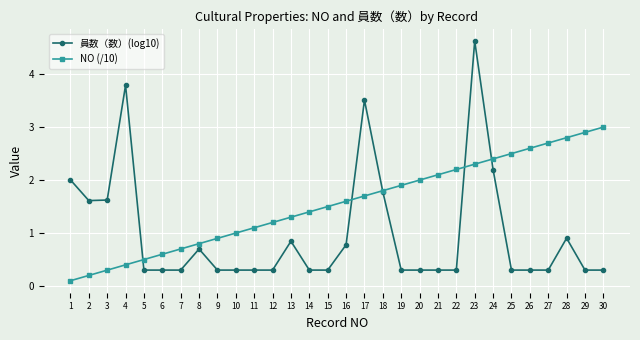

True or false: 員数（数）(log10) has more than 1 points higher than both neighbors.

True